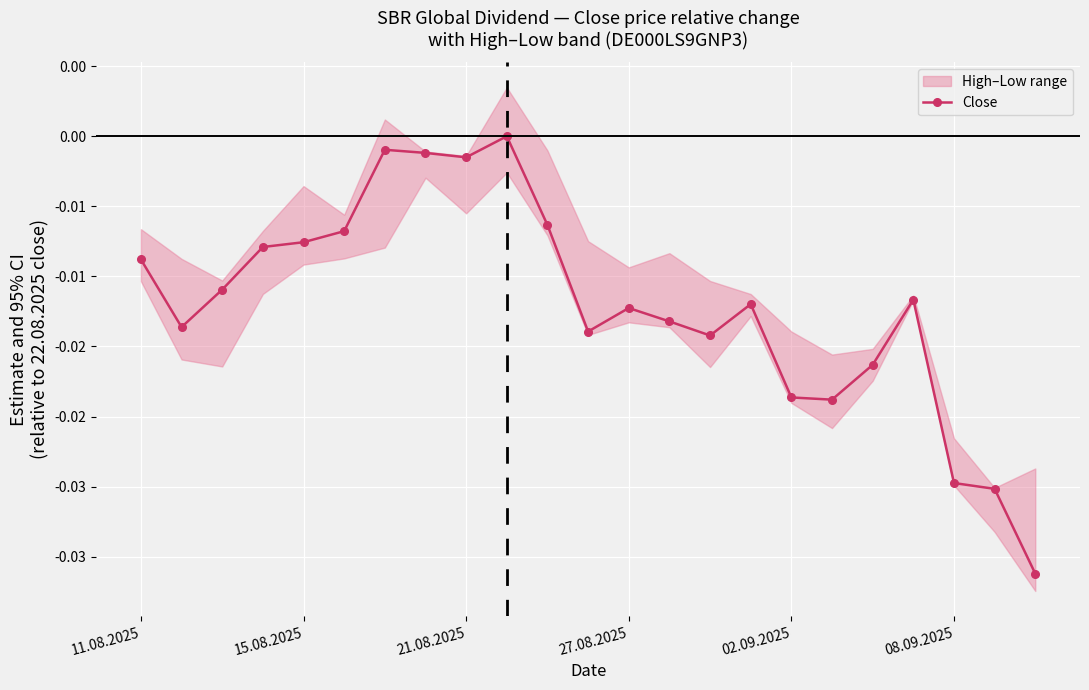

How many lines are shown in the chart?

1